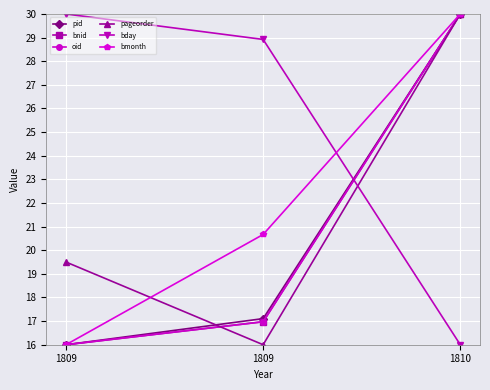

Does the chart have visible grid lines?

Yes